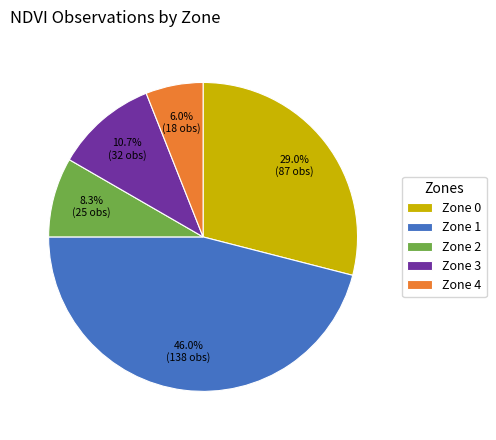

Approximately how many times larger is the value at Zone 4 compared to Zone 1?

0.1